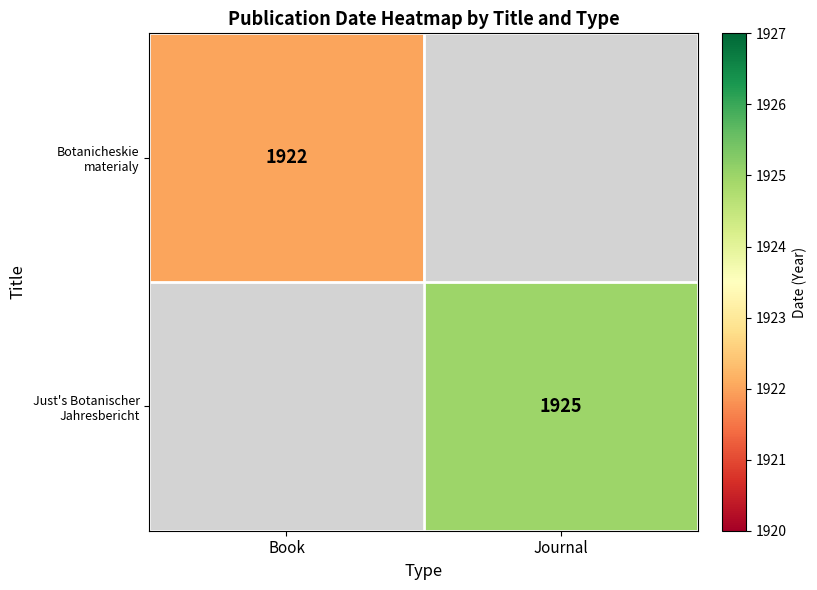

The Botanicheskie materialy series shows 3083 at Book. True or false?

False